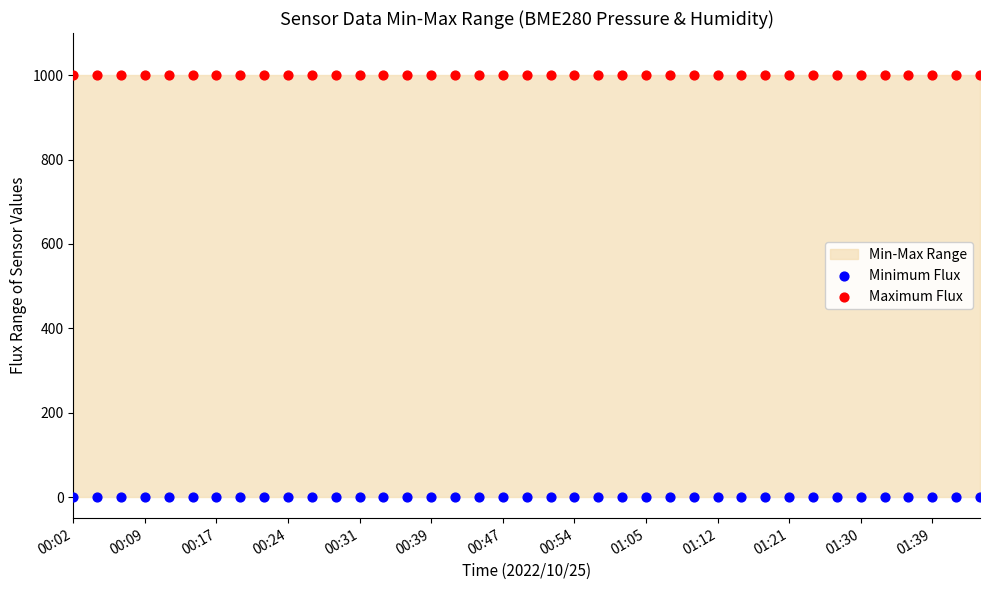

Which series reaches the minimum Y coordinate?

Minimum Flux